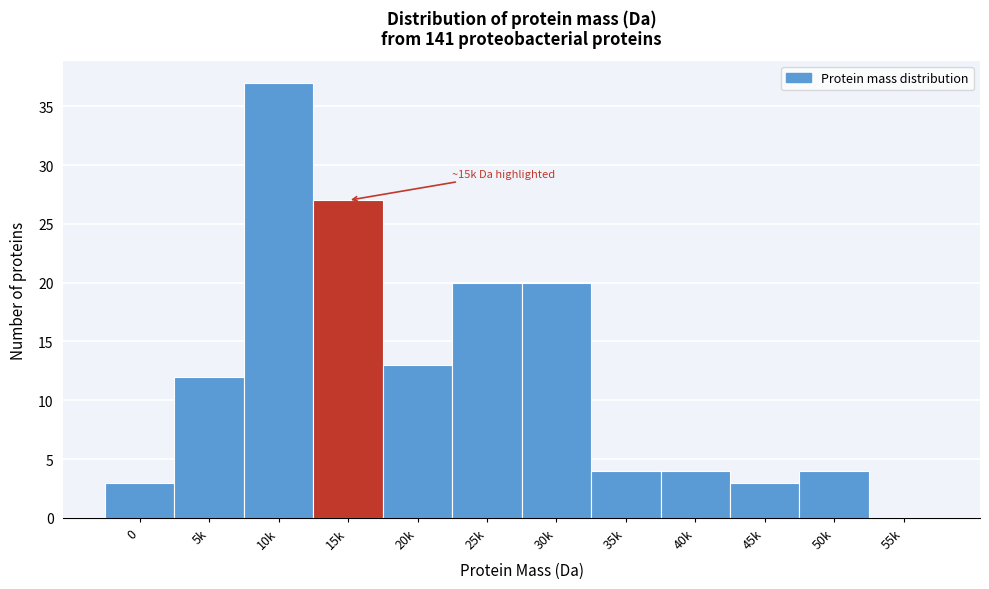

Reading right to left, what are all the values shown in this chart?

55k=0	50k=4	45k=3	40k=4	35k=4	30k=20	25k=20	20k=13	15k=27	10k=37	5k=12	0=3